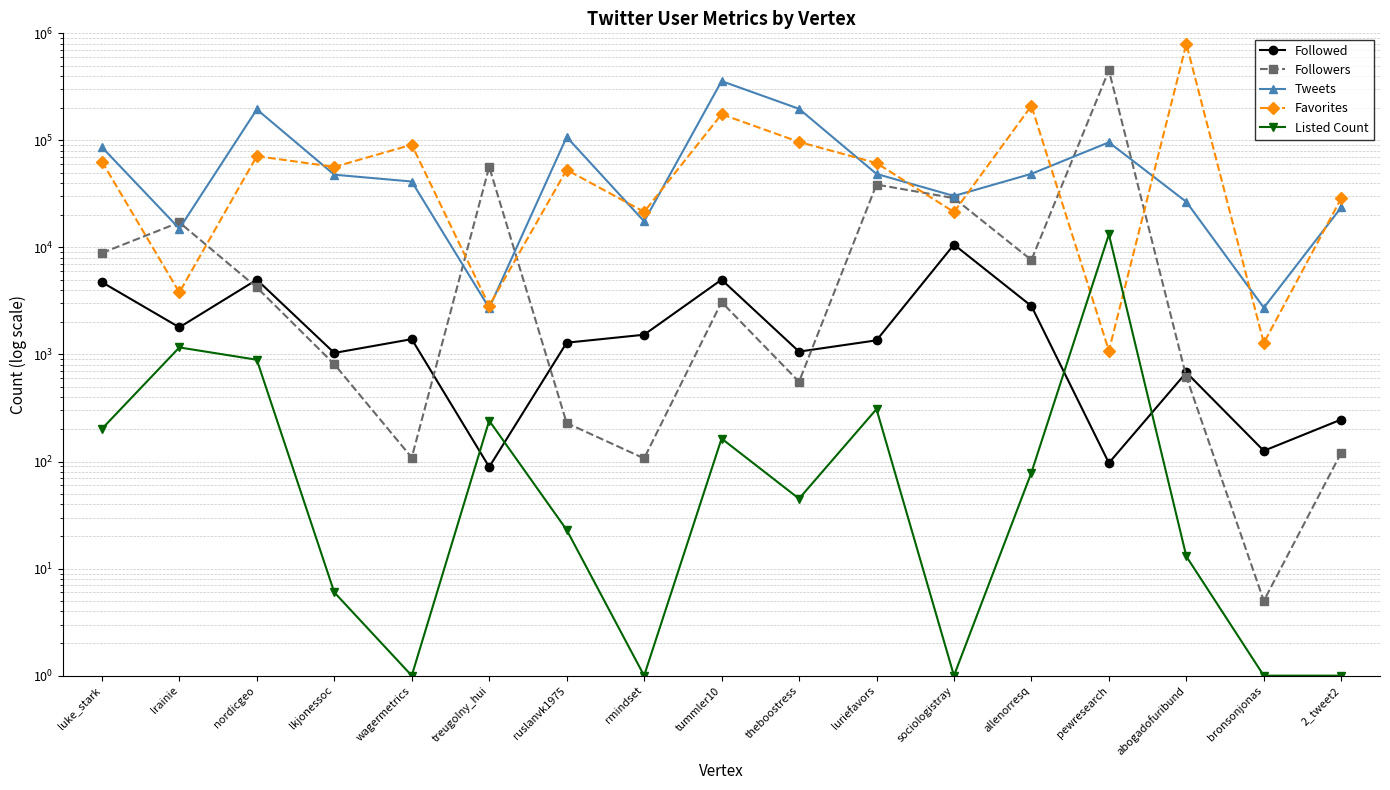

Is it true that Followers equals 11768 at allenorresq?

False